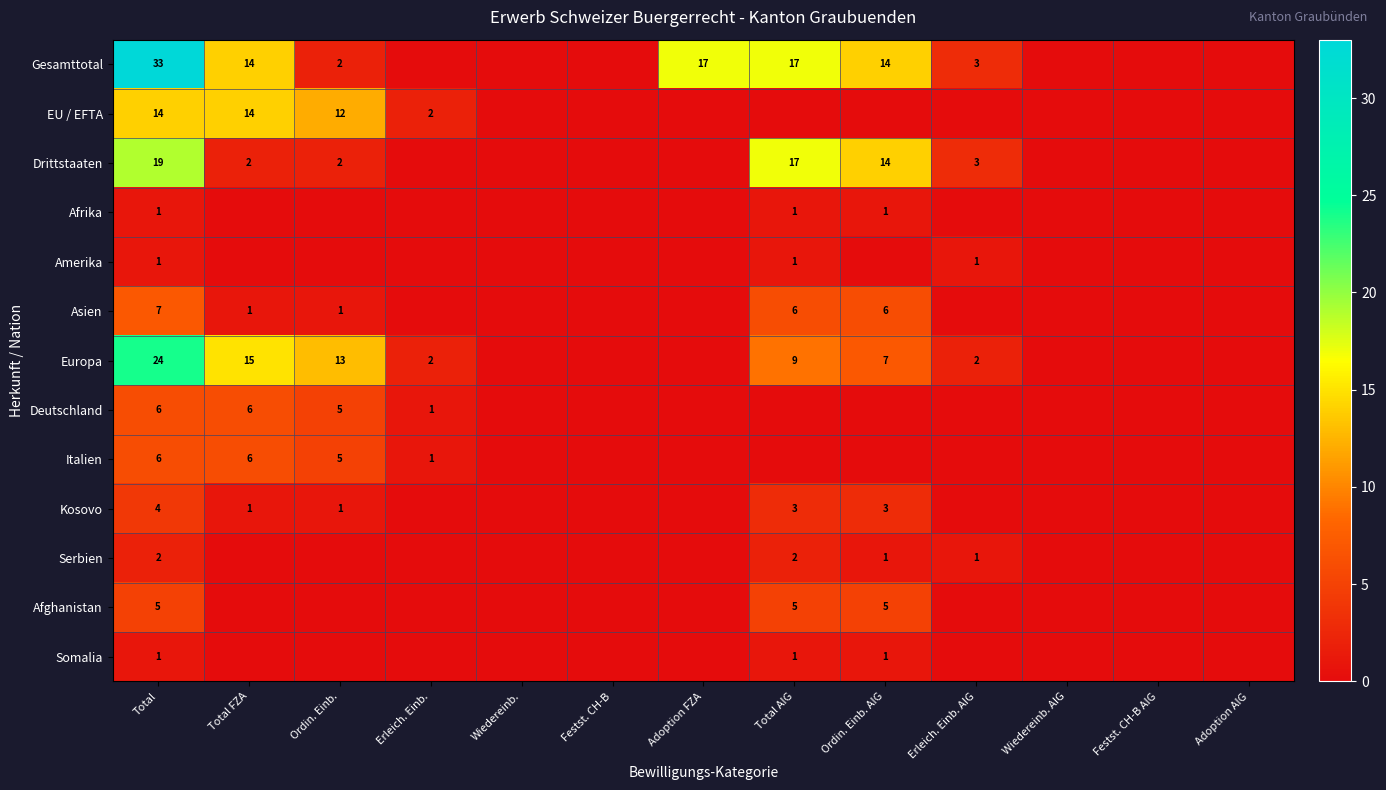

What is the sum of the Europa values at Erleich. Einb. and Ordin. Einb. AIG?

9